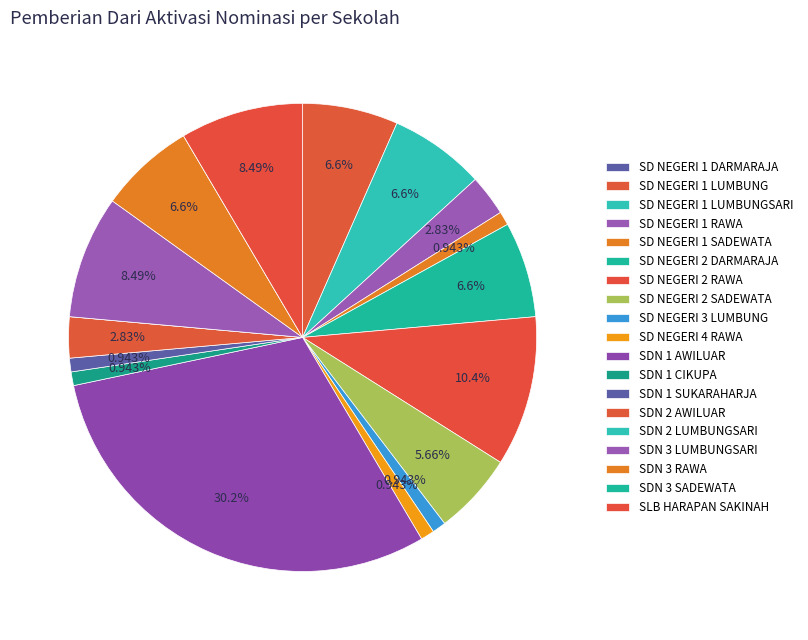

What is the smallest slice in the pie chart?

SD NEGERI 1 DARMARAJA